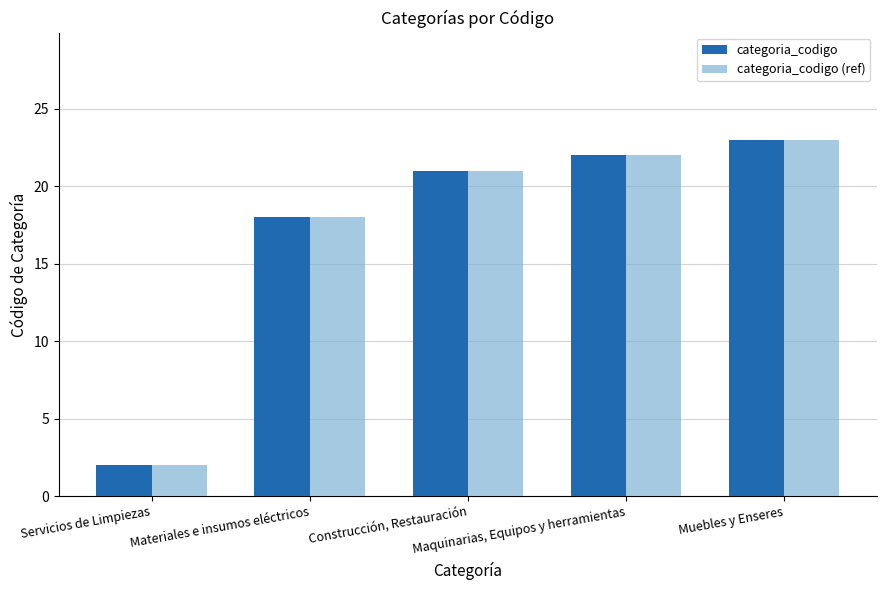

At which category is the sum across all series the highest?

Muebles y Enseres